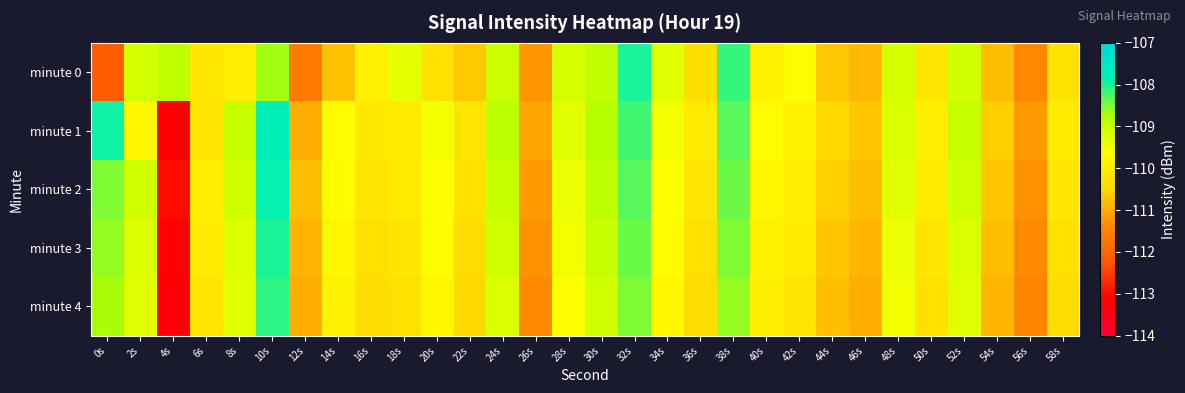

What is the total value across all series at 32s?

-541.4